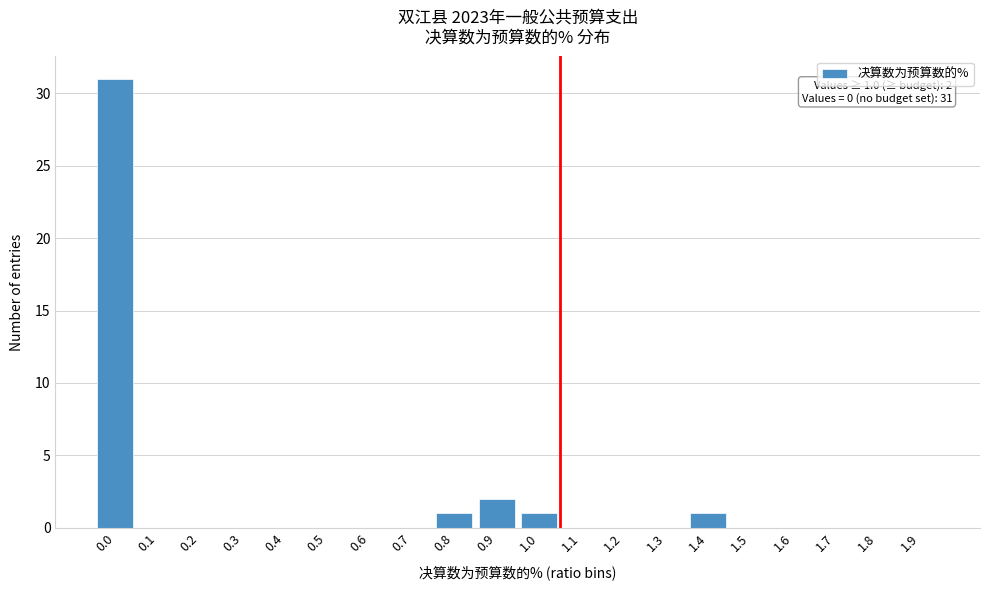

Reading right to left, extract all data points from this chart.

1.9=0	1.8=0	1.7=0	1.6=0	1.5=0	1.4=1	1.3=0	1.2=0	1.1=0	1.0=1	0.9=2	0.8=1	0.7=0	0.6=0	0.5=0	0.4=0	0.3=0	0.2=0	0.1=0	0.0=31